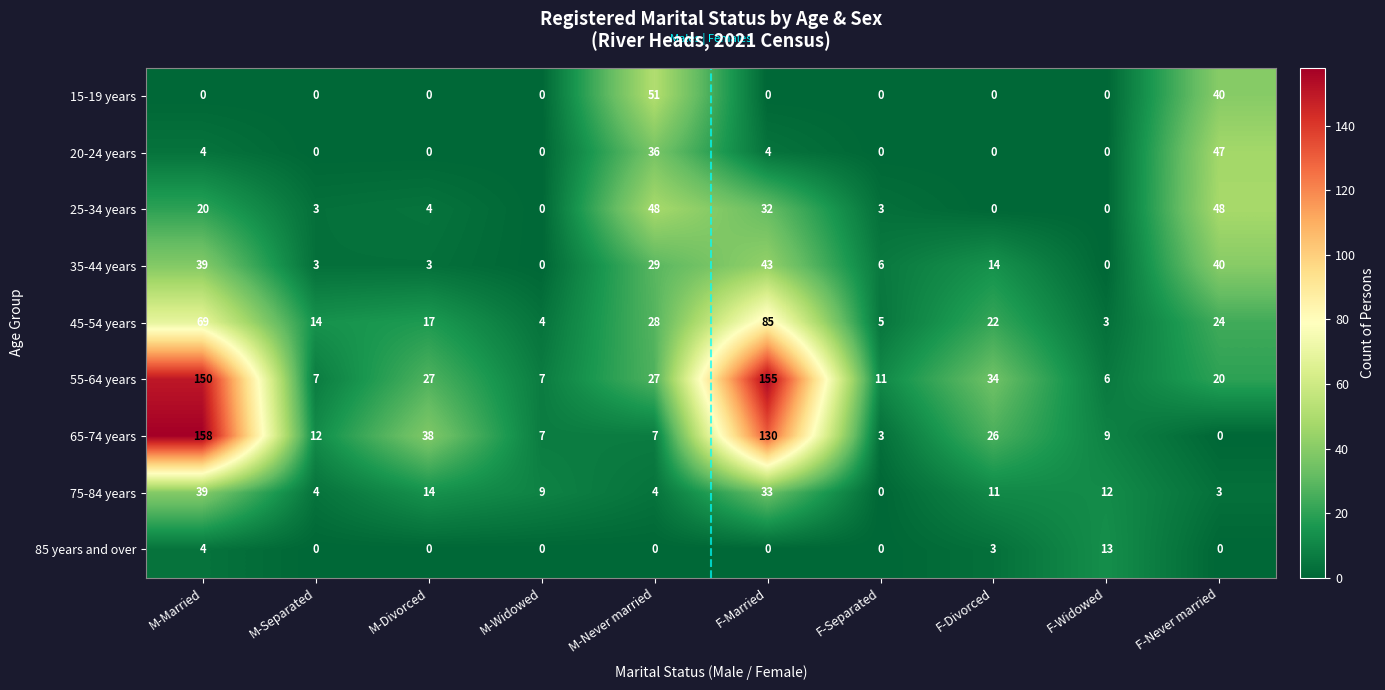

What is the difference between the maximum and minimum values in the 55-64 years series?

149